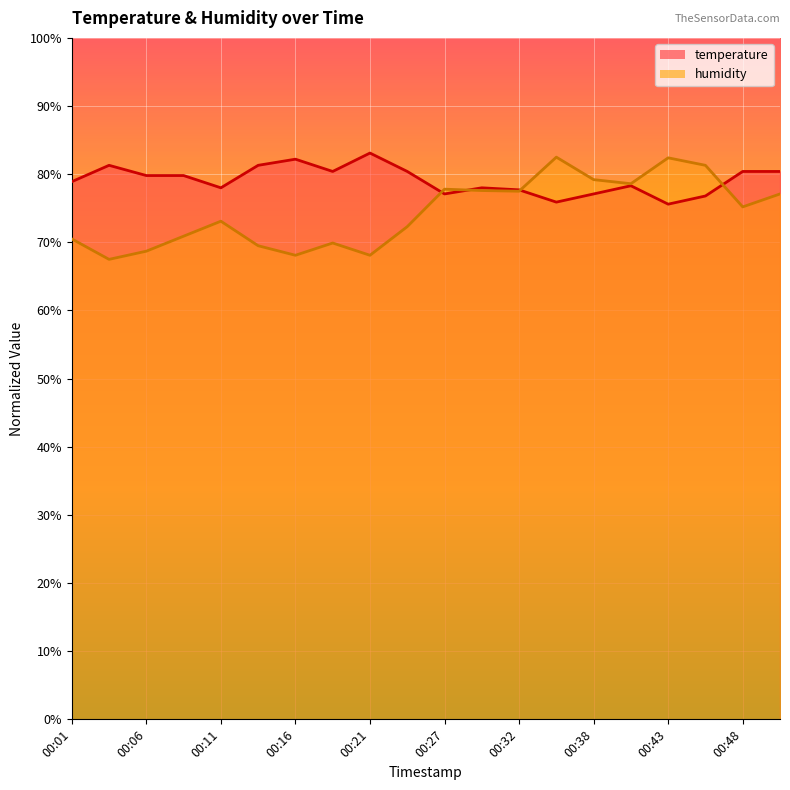

Which category has the lowest value in the humidity series?

00:04